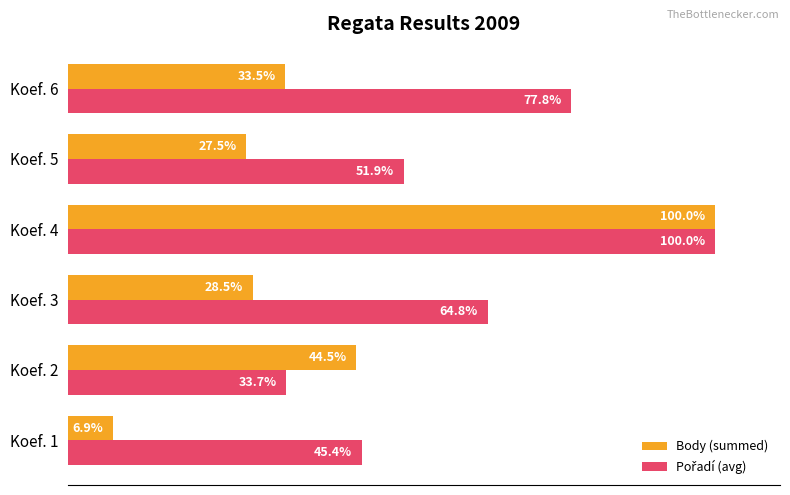

Which category has the highest value across all series?

Koef. 4